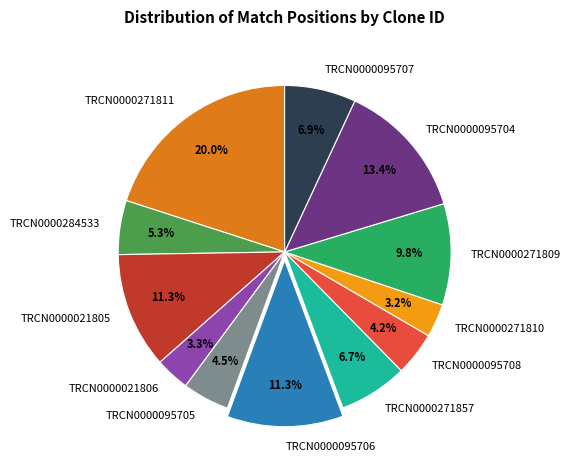

Is TRCN0000021806 the majority of the pie?

No